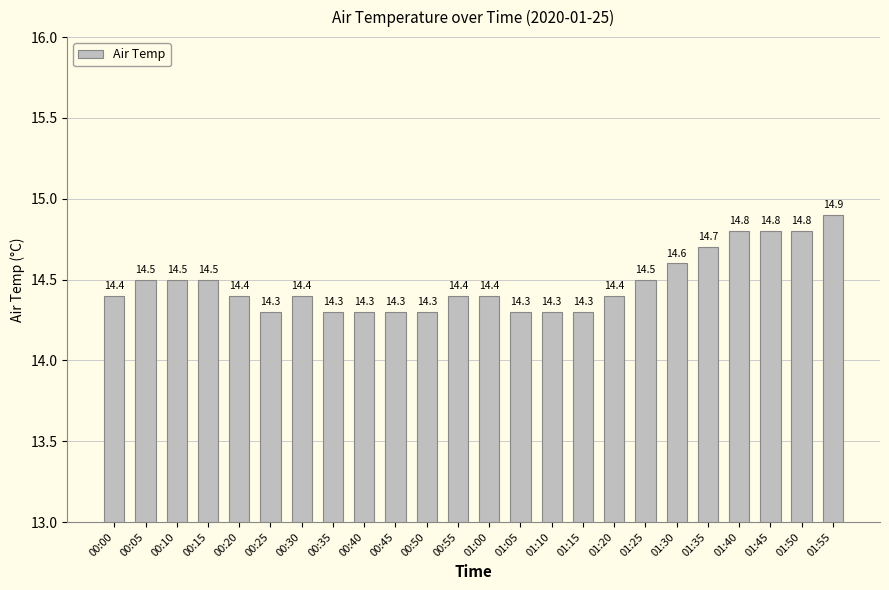

Which has a higher value, 00:50 or 00:15?

00:15